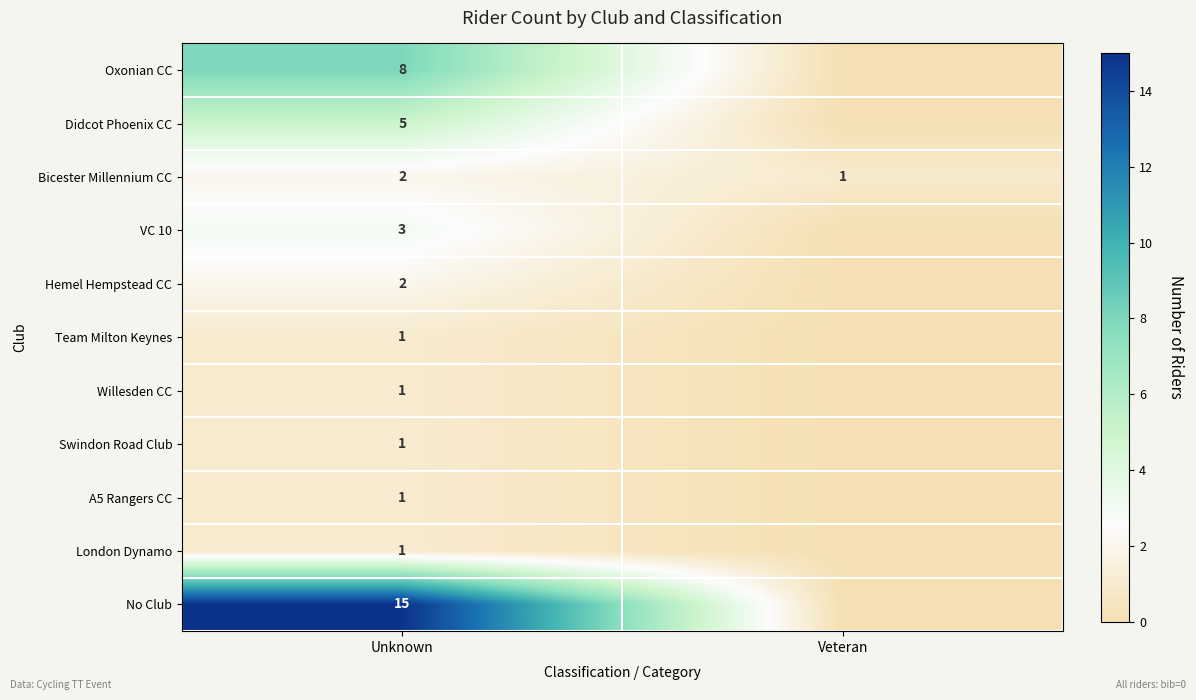

Which category has the highest value across all series?

Unknown